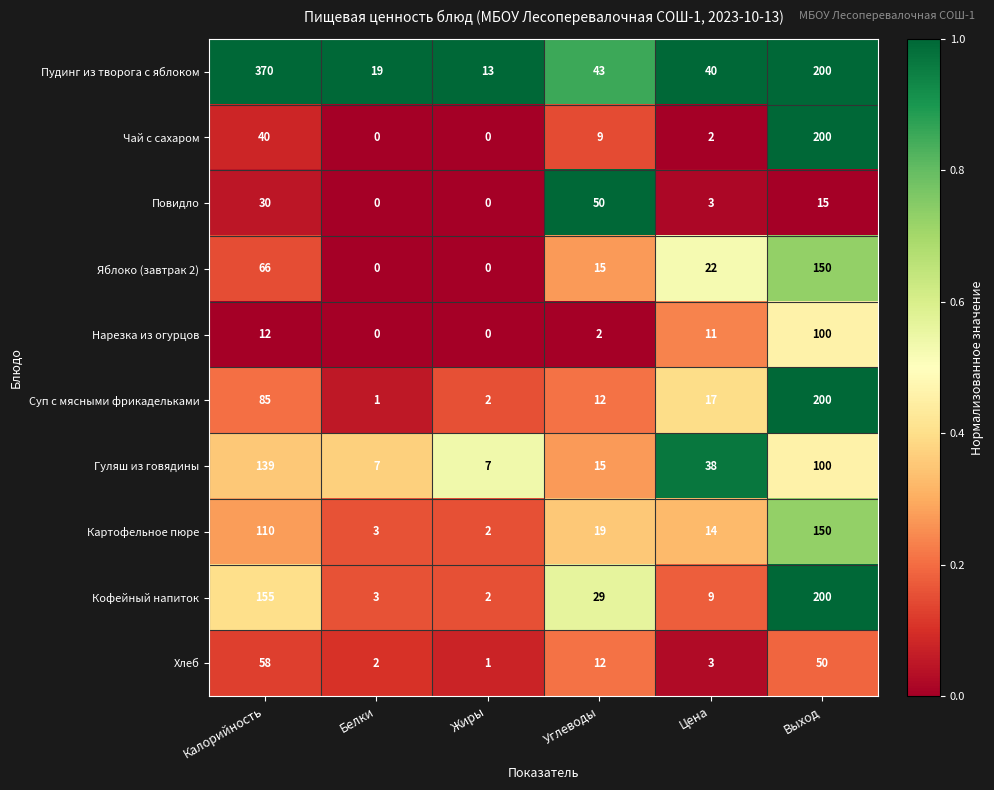

Which series changed the most between Цена and Выход?

Чай с сахаром